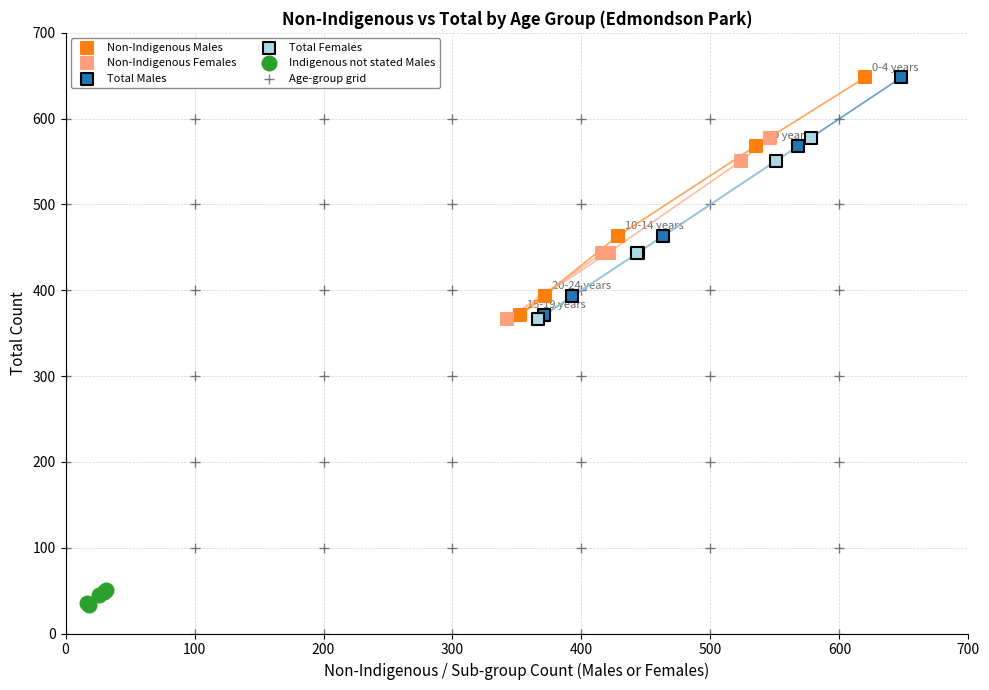

What are all the series names shown in the legend?

Non-Indigenous Males, Non-Indigenous Females, Total Males, Total Females, Indigenous not stated Males, Age-group grid